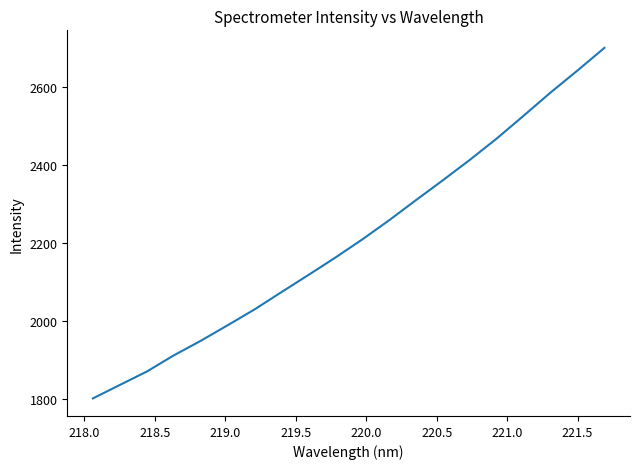

What is the smallest value displayed?

1801.1